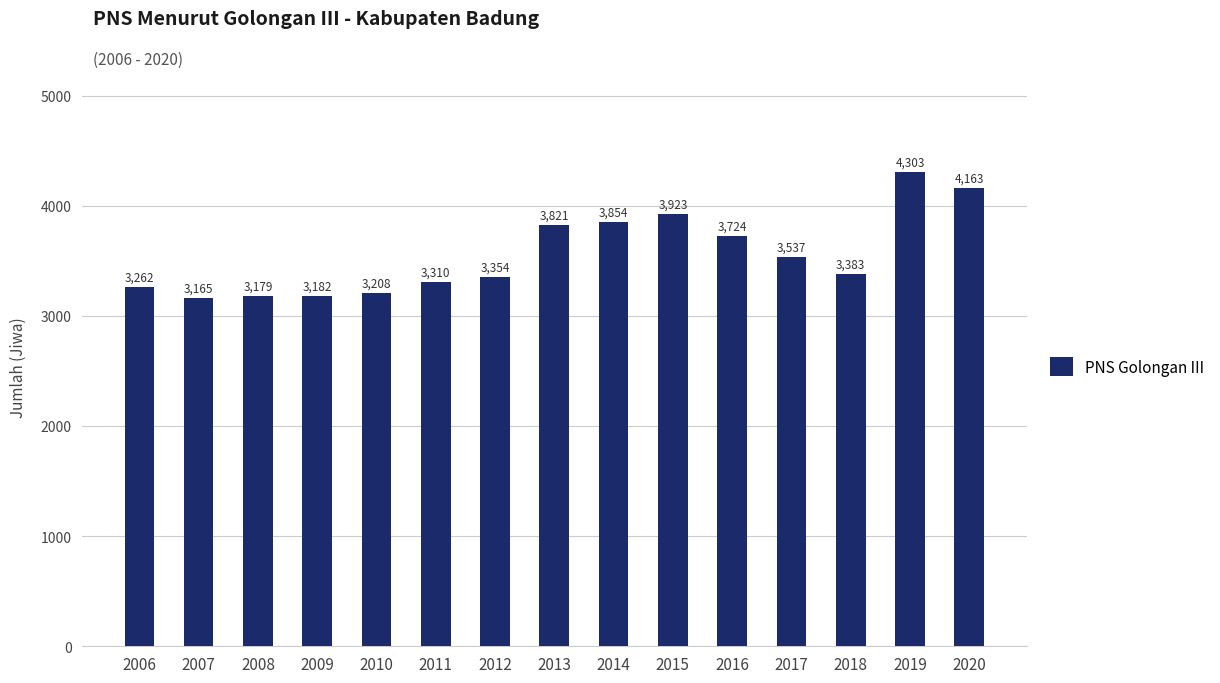

The value at 2020 is 6656. True or false?

False